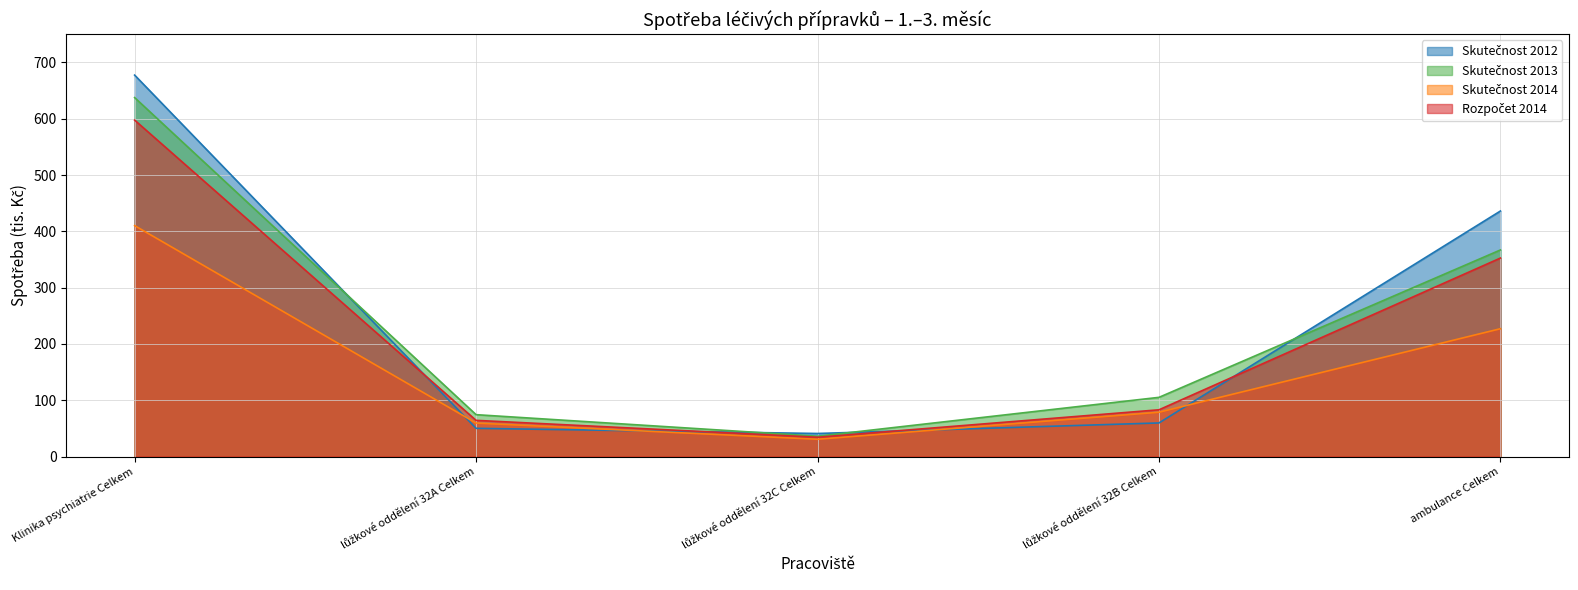

Read the Skutečnost 2012 value at Klinika psychiatrie Celkem.

677.4